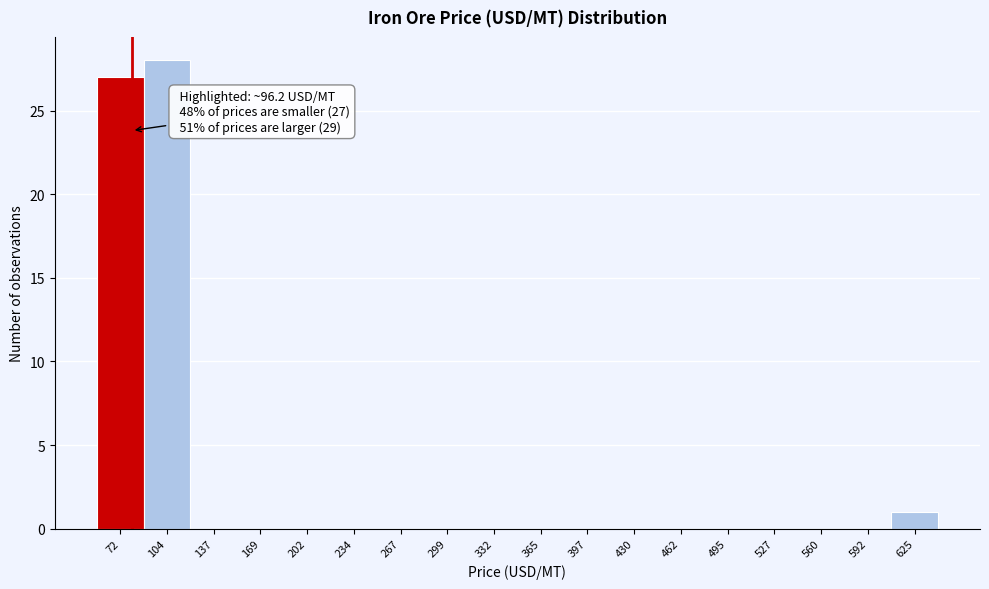

Reading left to right, extract all data points from this chart.

72=27	104=28	137=0	169=0	202=0	234=0	267=0	299=0	332=0	365=0	397=0	430=0	462=0	495=0	527=0	560=0	592=0	625=1